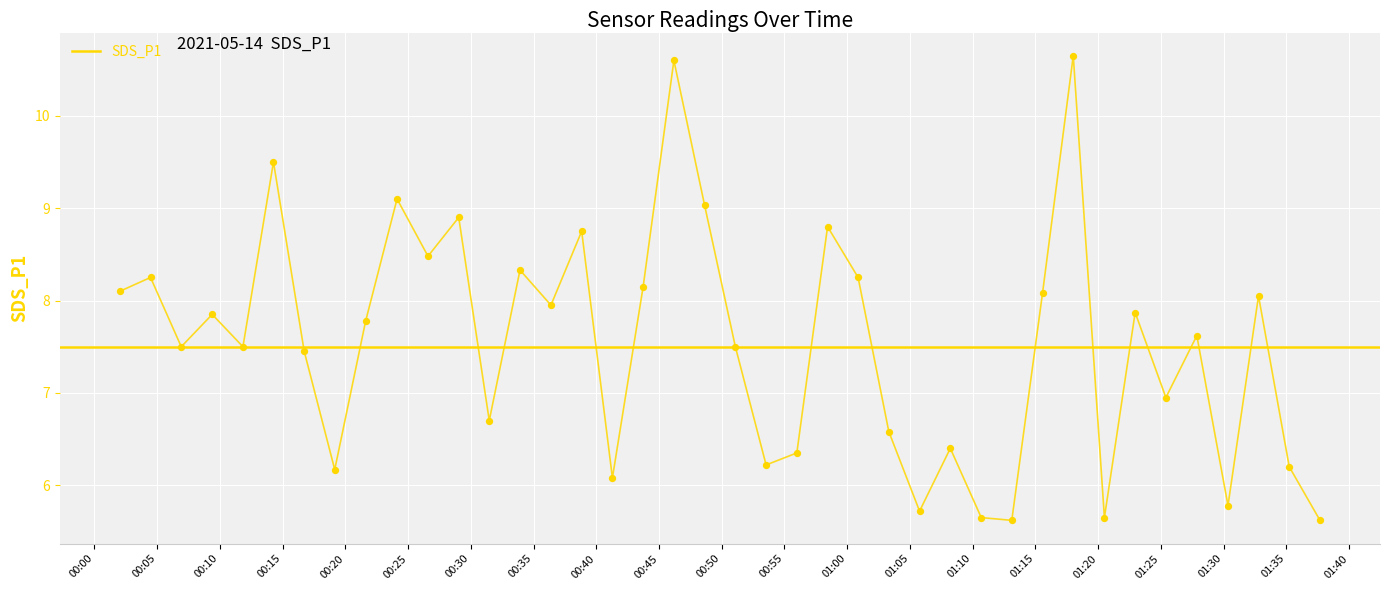

What is the maximum value shown in the chart?

10.7